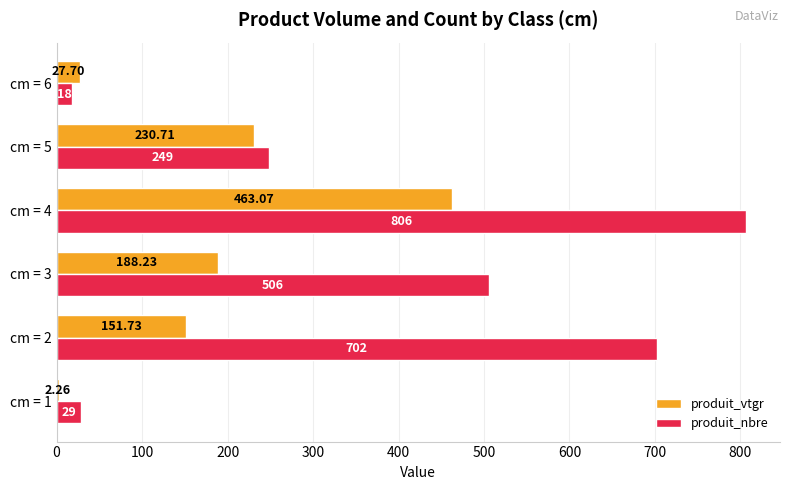

Which series changed the most between cm = 1 and cm = 3?

produit_nbre